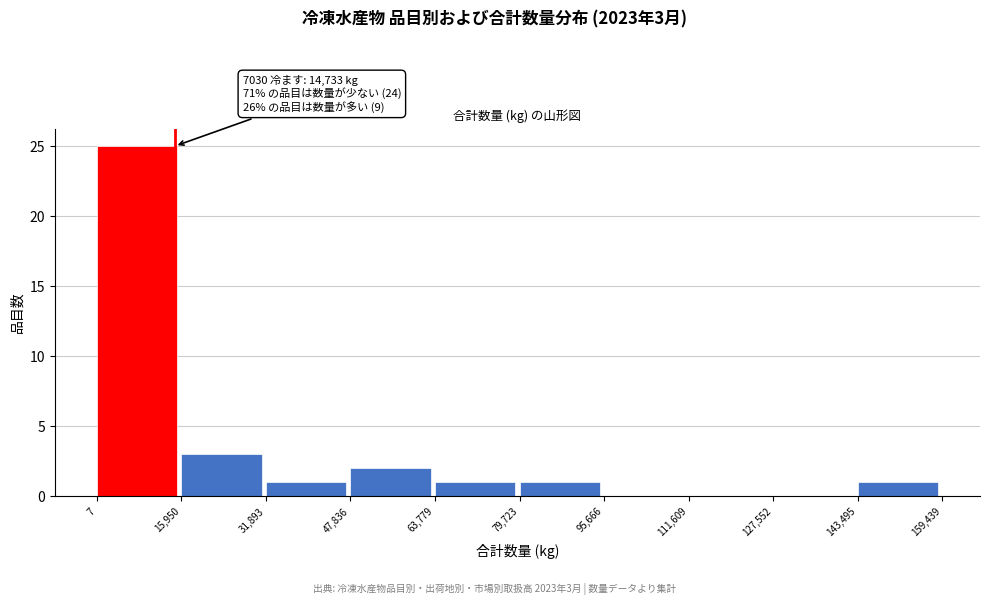

Over which range of the x-axis is the bar tallest?

7 to 15,950